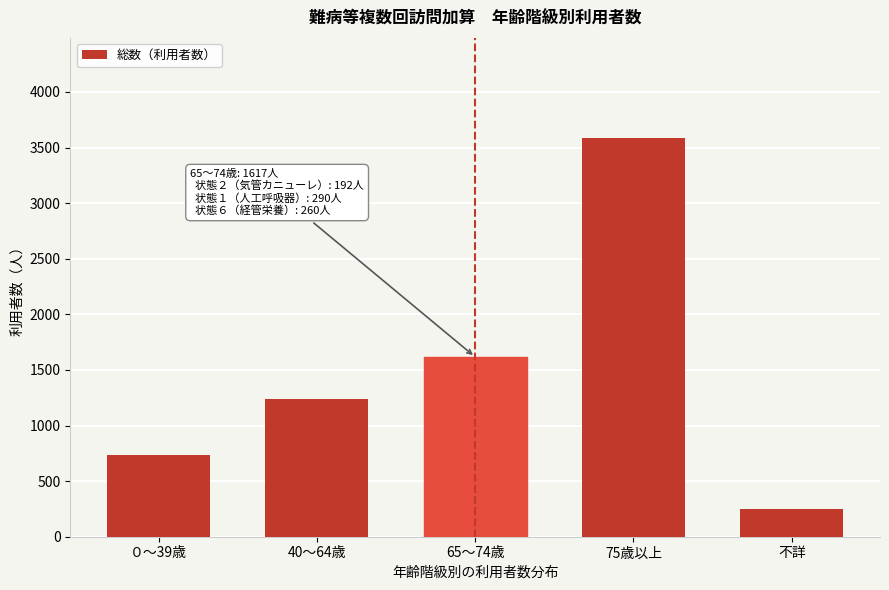

Reading right to left, extract all data points from this chart.

不詳=250	75歳以上=3589	65～74歳=1617	40～64歳=1236	０～39歳=734